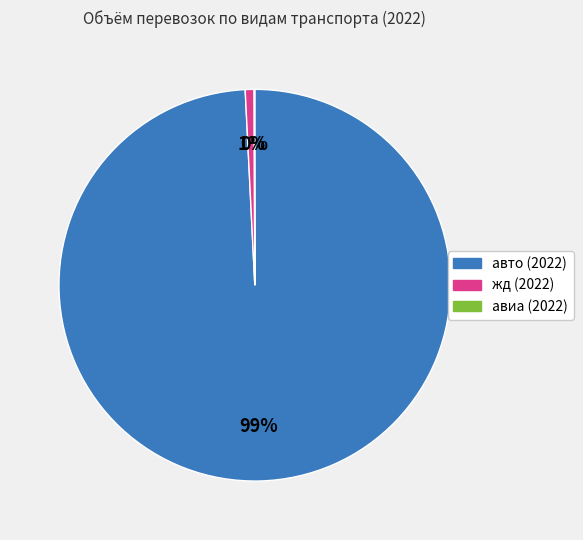

Which has a higher value, жд (2022) or авто (2022)?

авто (2022)